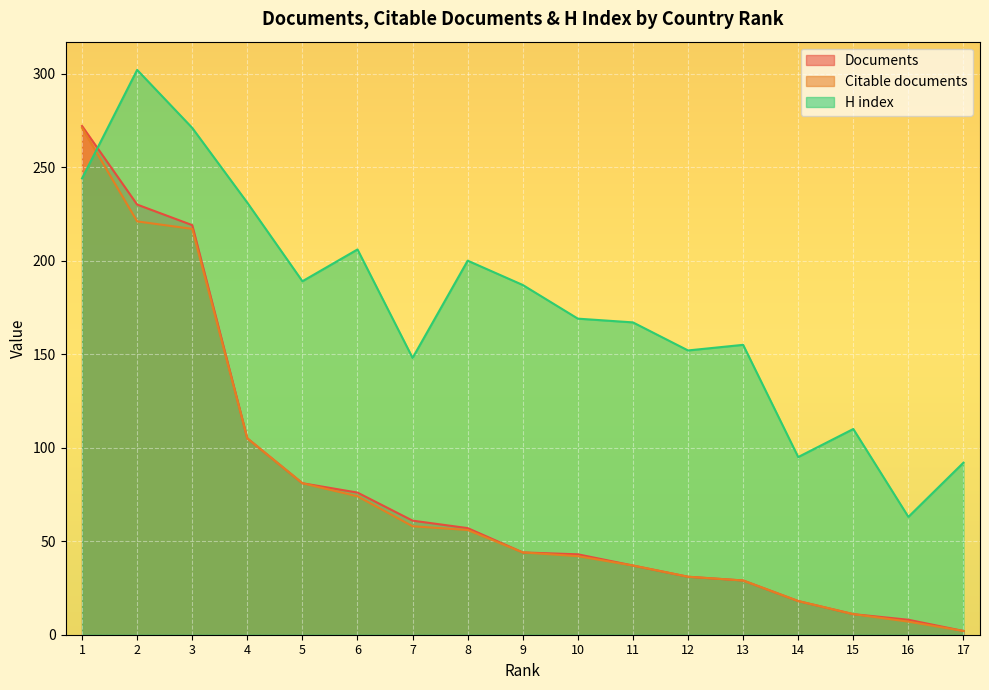

Reading left to right, extract all data points from this chart.

Documents: 272	230	219	105	81	76	61	57	44	43	37	31	29	18	11	8	2
Citable documents: 271	221	217	105	81	74	58	56	44	42	37	31	29	18	11	7	2
H index: 244	302	271	231	189	206	148	200	187	169	167	152	155	95	110	63	92